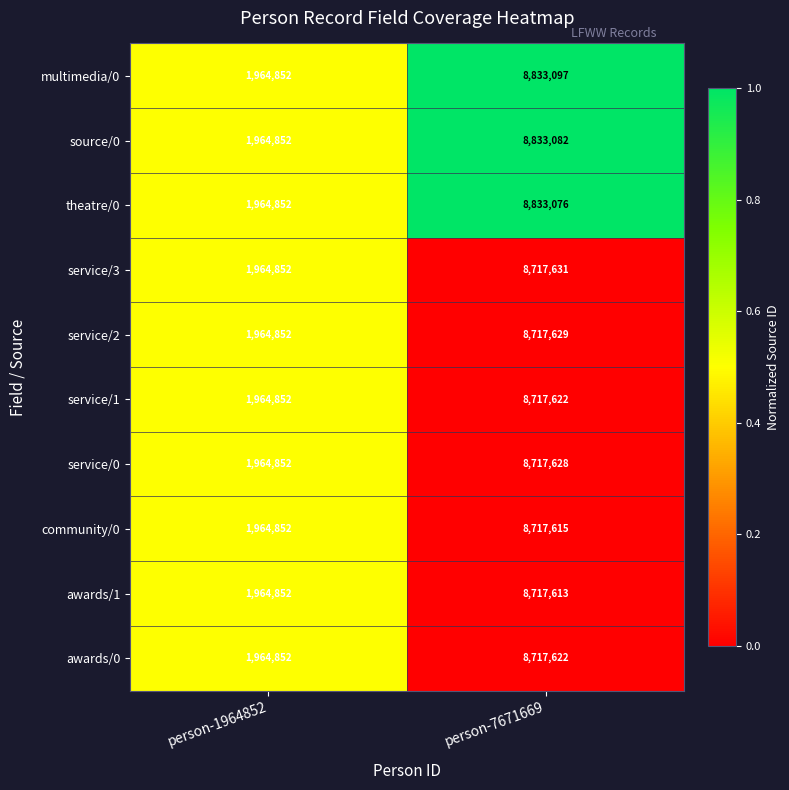

Which category has the lowest value across all series?

person-1964852